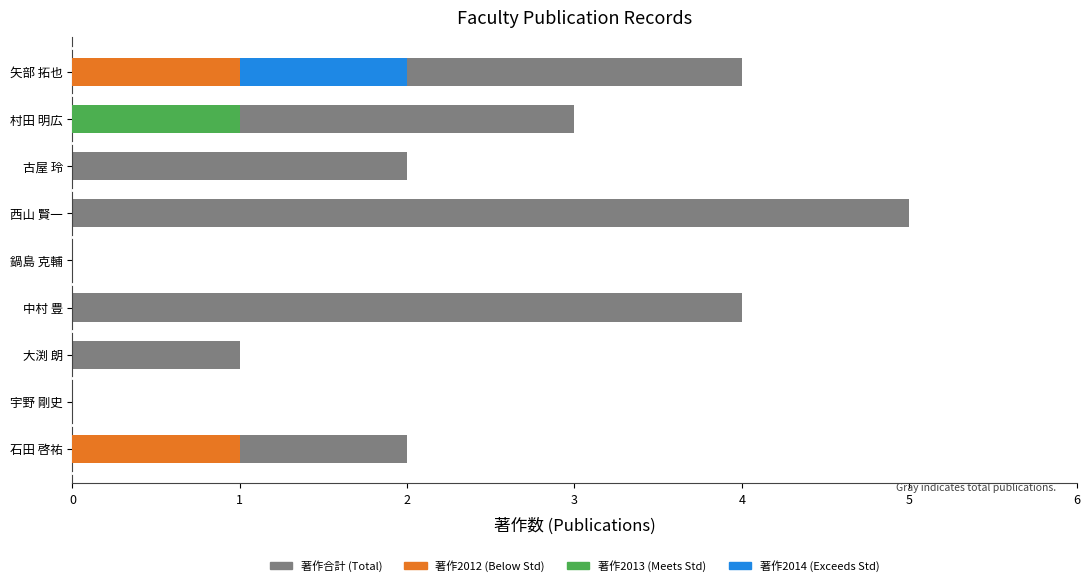

Rank the categories by 著作2012 value from lowest to highest.

宇野 剛史, 大渕 朗, 中村 豊, 鍋島 克輔, 西山 賢一, 古屋 玲, 村田 明広, 石田 啓祐, 矢部 拓也